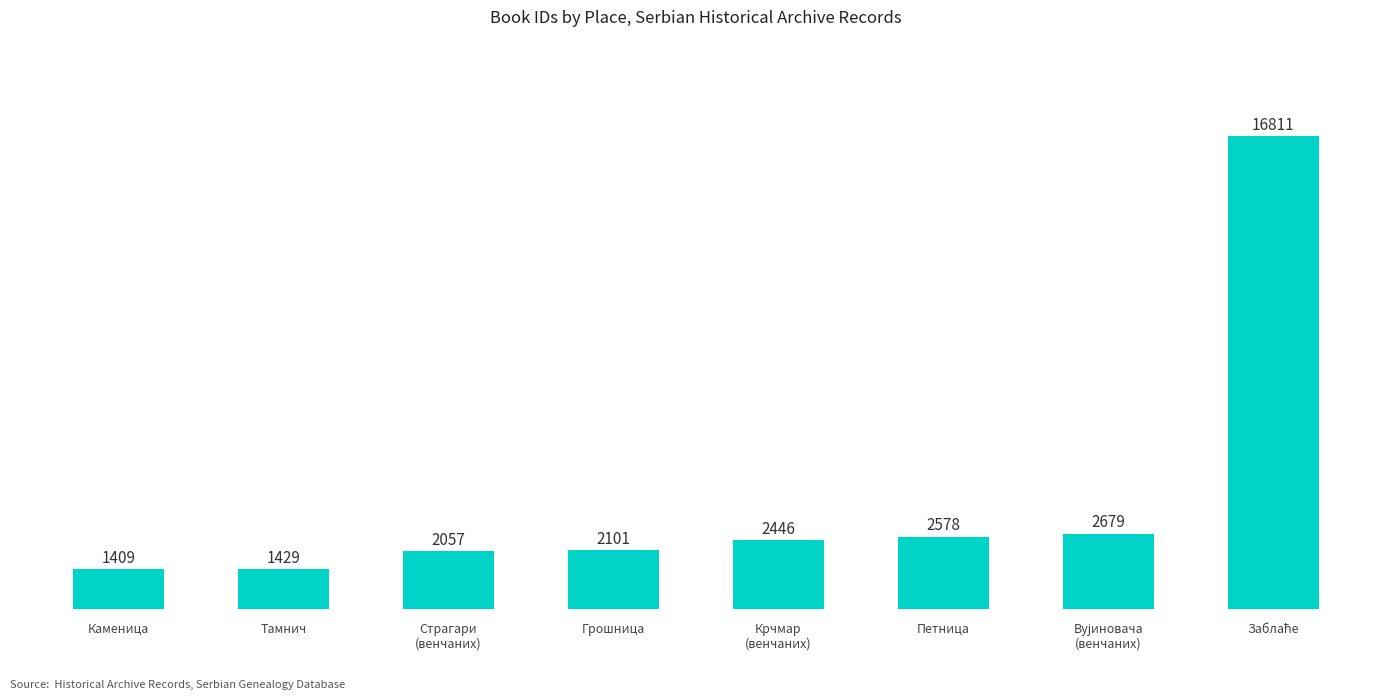

What is the change in value from Тамнич to Крчмар
(венчаних)?

+1017